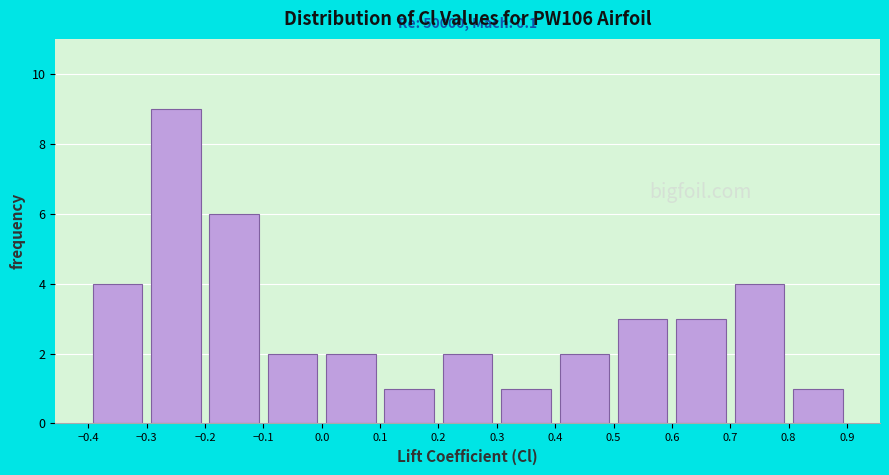

Over which range of the x-axis is the bar tallest?

-0.3 to -0.2